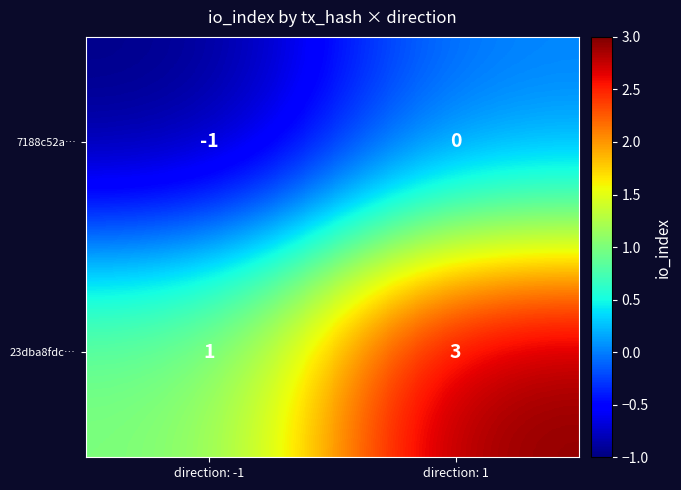

Reading left to right, transcribe all the data shown in this chart.

7188c52a…: -1	0
23dba8fdc…: 1	3